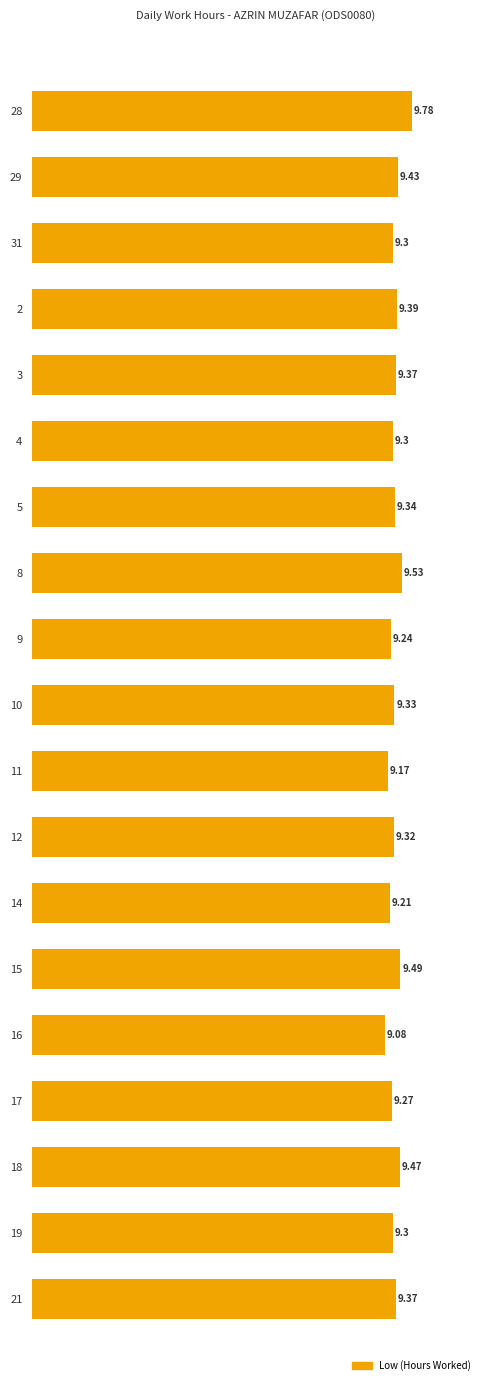

What is the change in value from 31 to 2?

+0.1